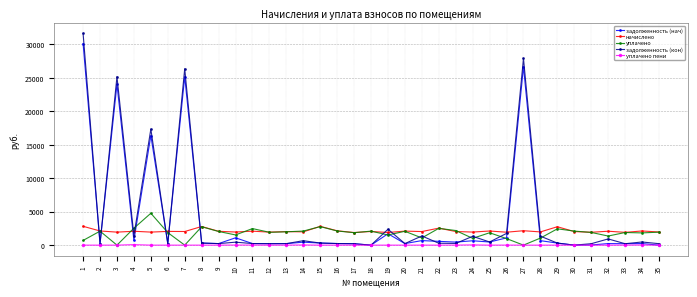

What is the difference between the задолженность (нач) values at 30 and 22?

564.5